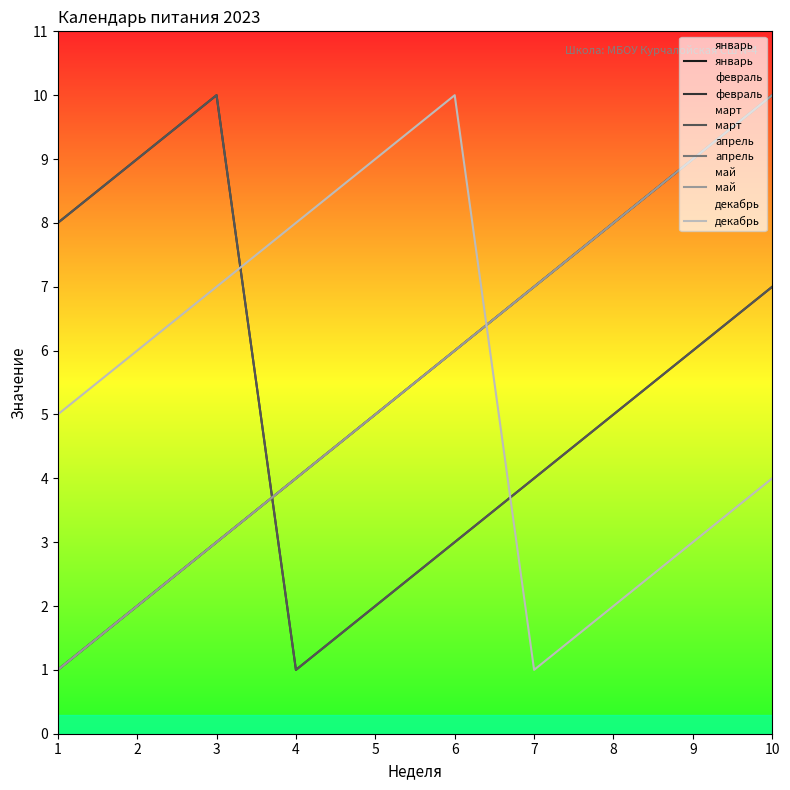

At how many categories does at least one series exceed 6?

10